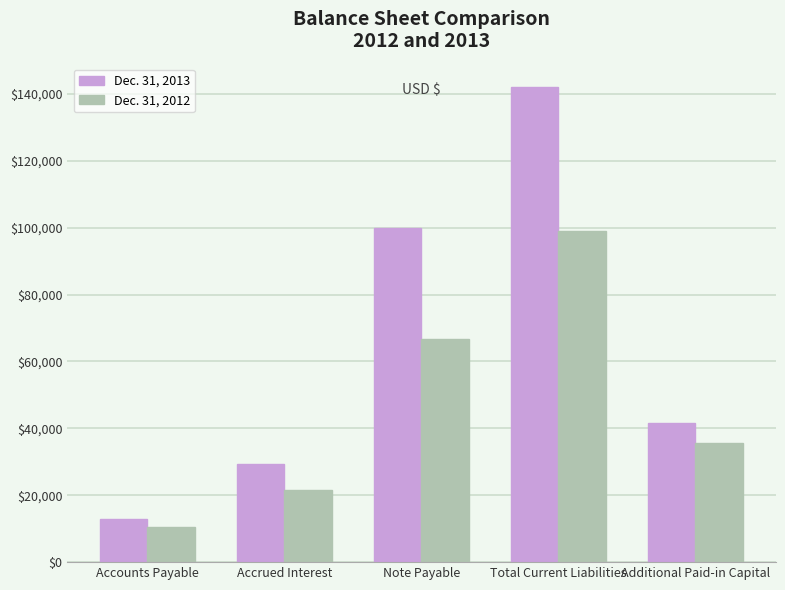

Rank the series by their maximum value, from lowest to highest.

Dec. 31, 2012, Dec. 31, 2013